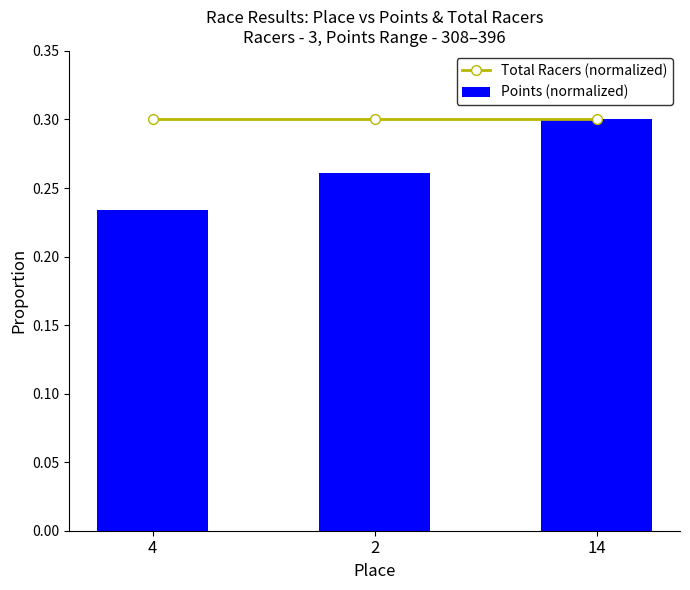

List the labels in order of Total Racers (normalized) value, smallest first.

4, 2, 14